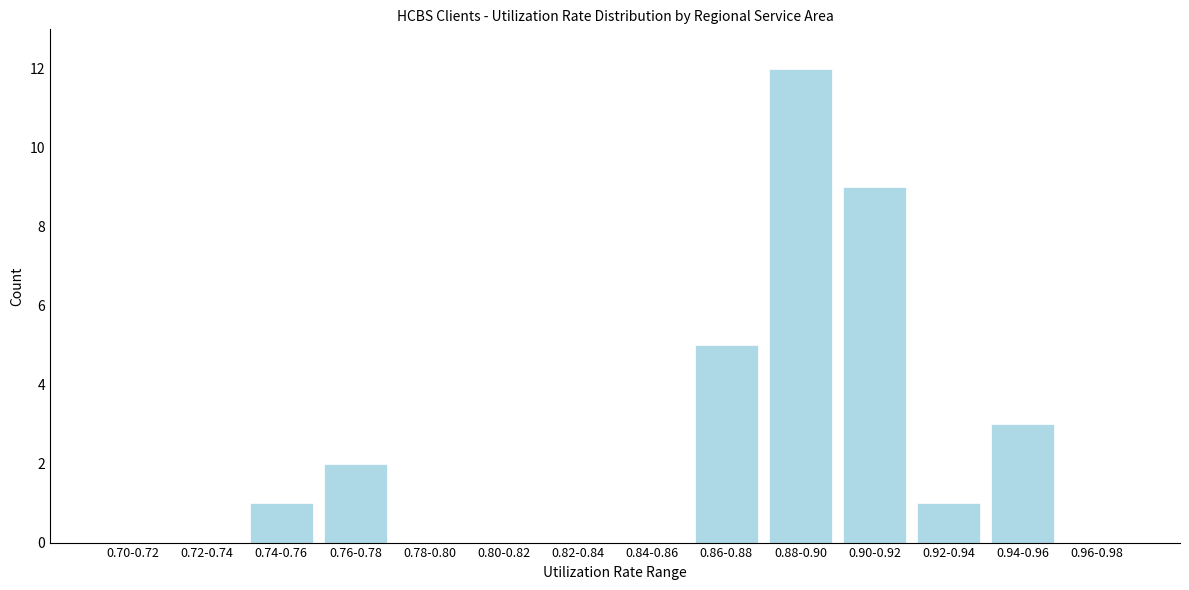

Reading left to right, transcribe all the data shown in this chart.

0.70-0.72=0	0.72-0.74=0	0.74-0.76=1	0.76-0.78=2	0.78-0.80=0	0.80-0.82=0	0.82-0.84=0	0.84-0.86=0	0.86-0.88=5	0.88-0.90=12	0.90-0.92=9	0.92-0.94=1	0.94-0.96=3	0.96-0.98=0